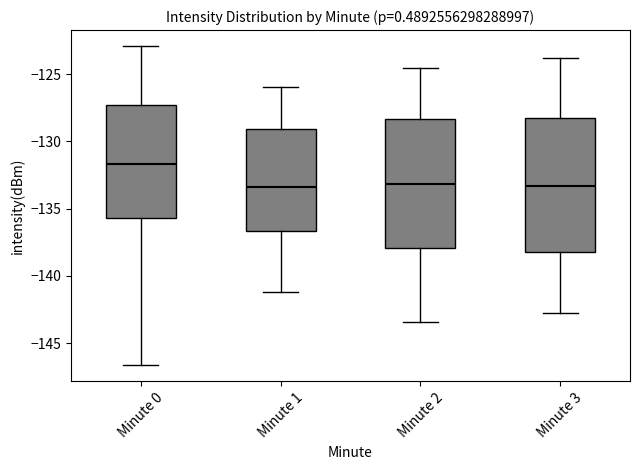

Where is the lower edge of the box for Minute 1 on the y-axis? The values are not printed on the chart, so give them approximately, as read against the axis.

-136.5